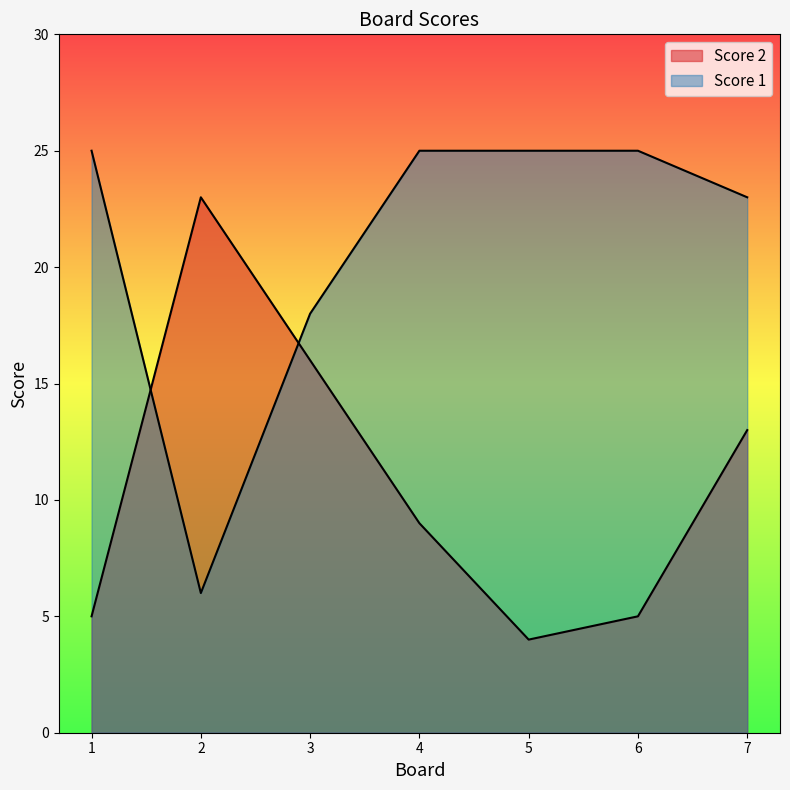

Reading right to left, what are all the values shown in this chart?

Score 2: 7=13	6=5	5=4	4=9	3=16	2=23	1=5
Score 1: 7=23	6=25	5=25	4=25	3=18	2=6	1=25